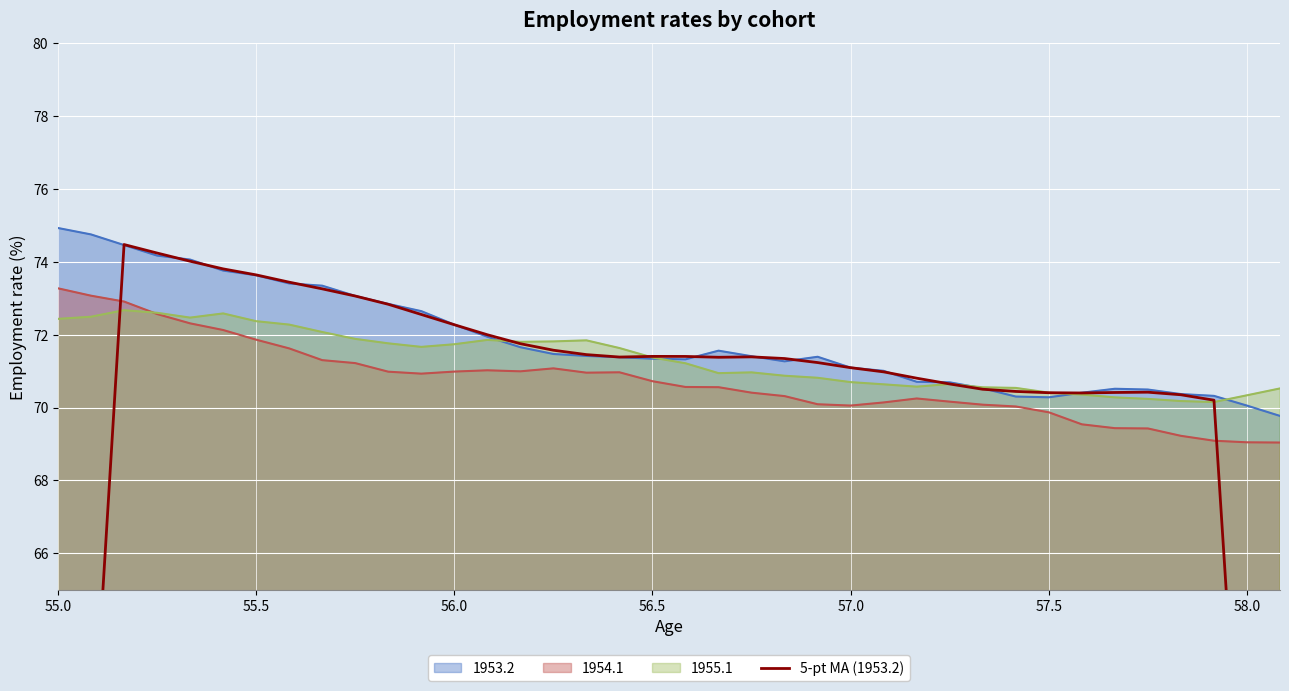

What is the value of the 18th point from the left?

71.4